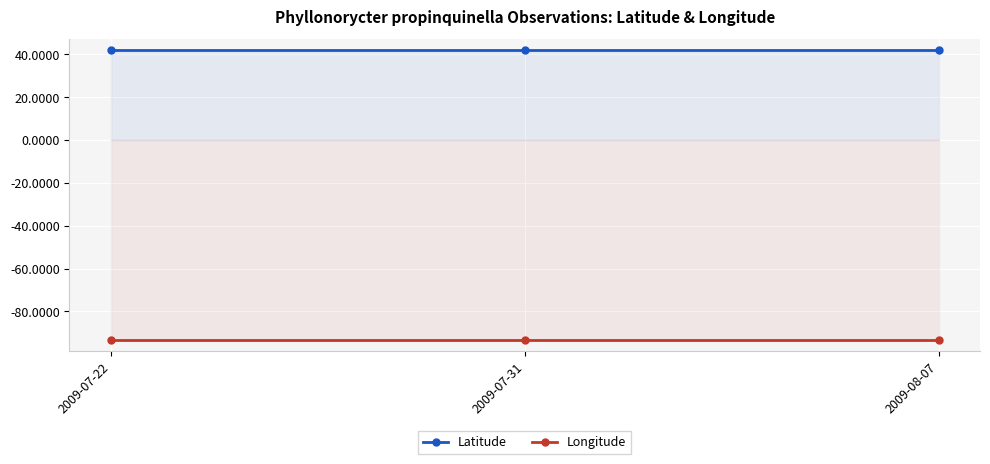

True or false: Latitude has a value of 42.1 at 2009-07-22.

True